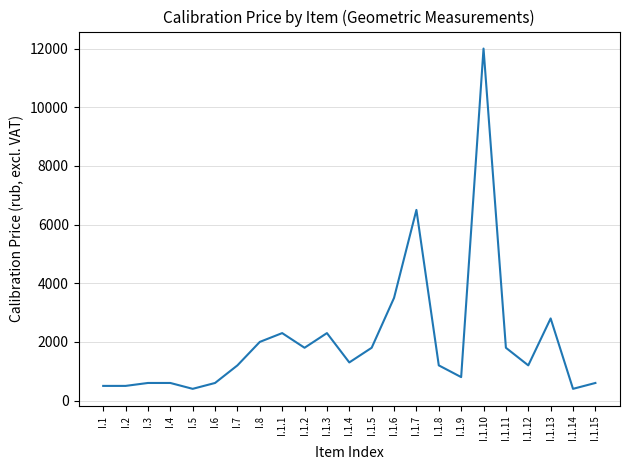

What is the minimum value shown in the chart?

400